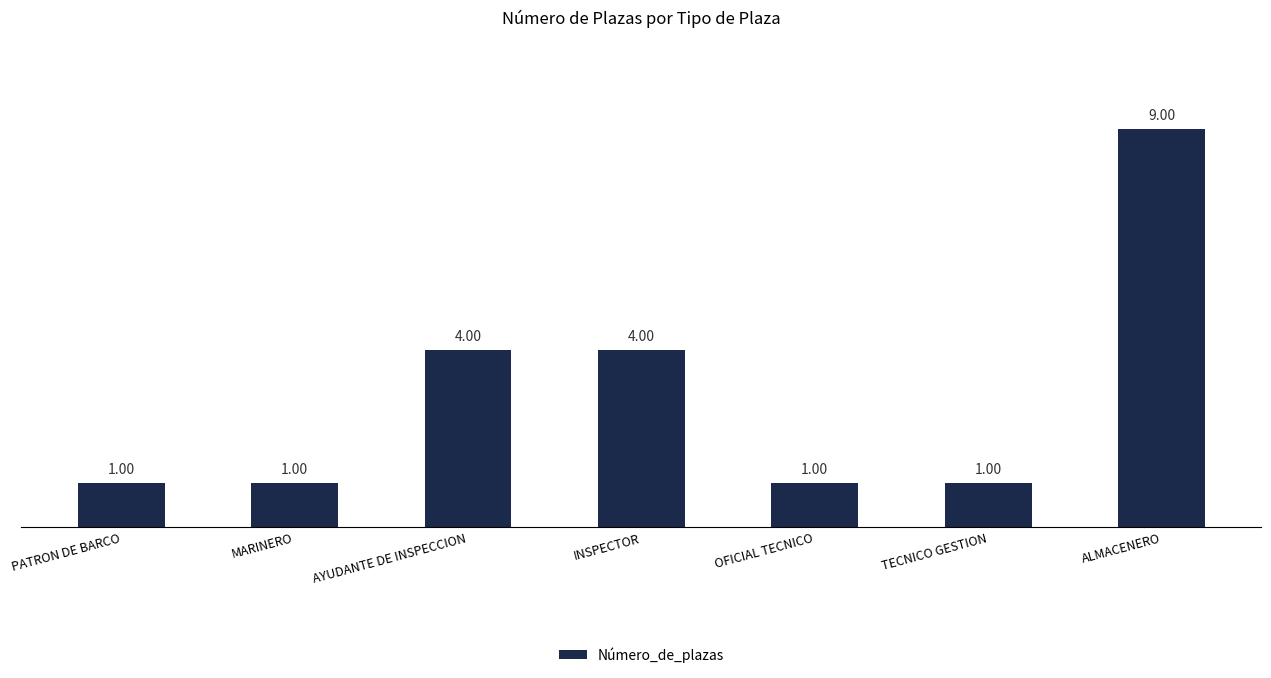

At which category does the chart reach its peak across all series?

ALMACENERO